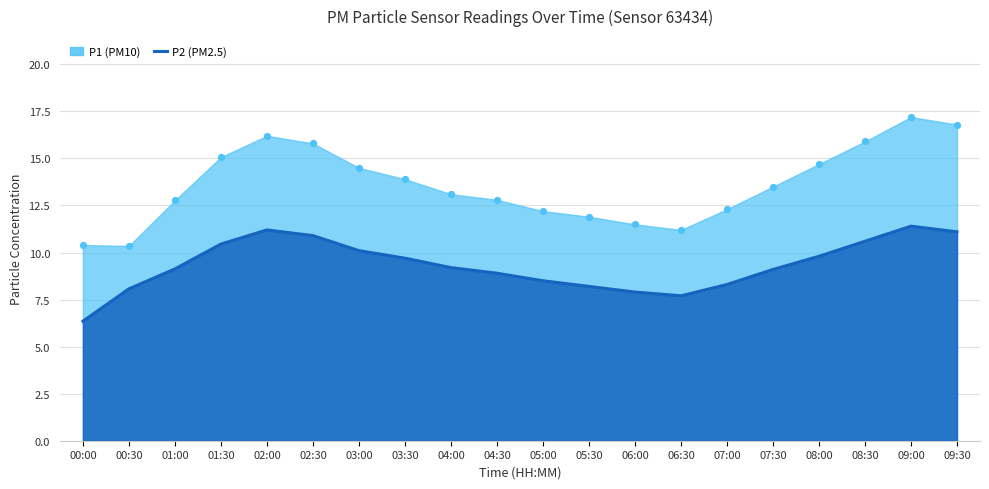

Approximately how many times larger is the value at 06:00 compared to 00:30?

1.0